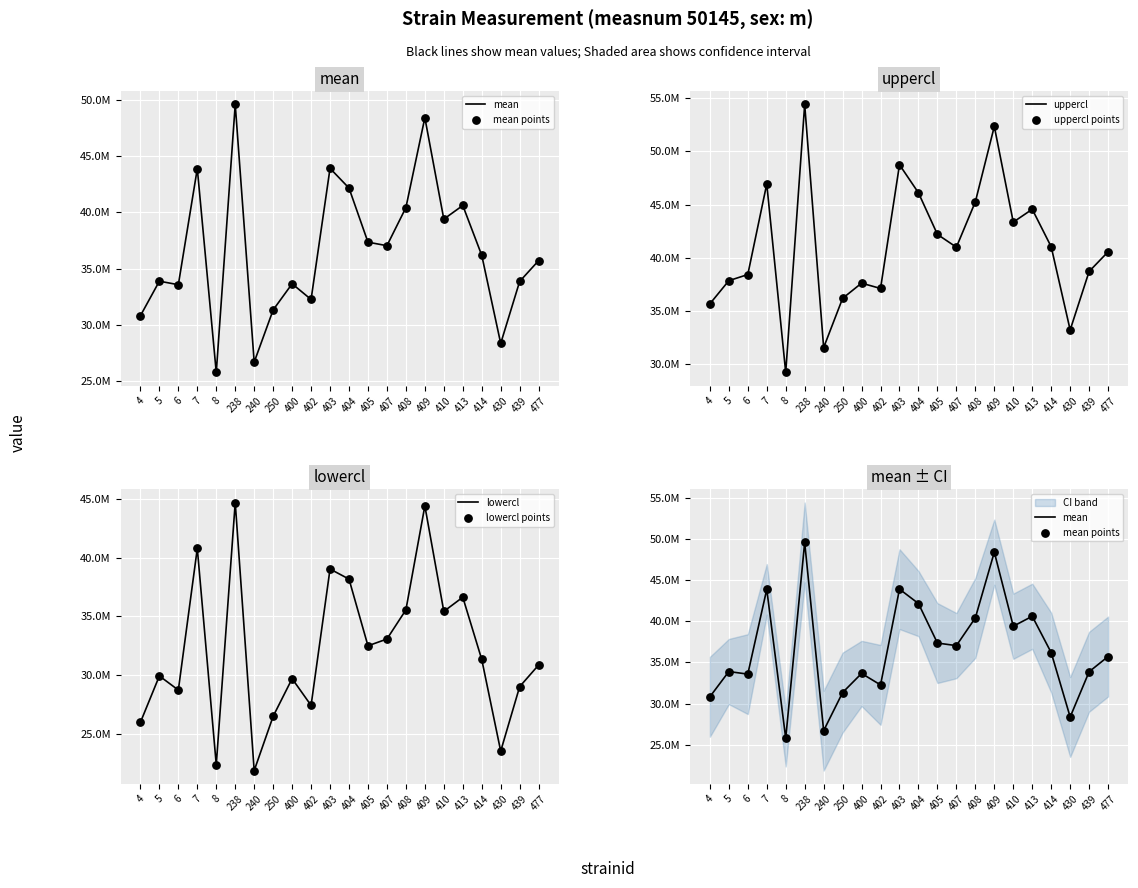

Which series has the widest spread of Y values?

uppercl